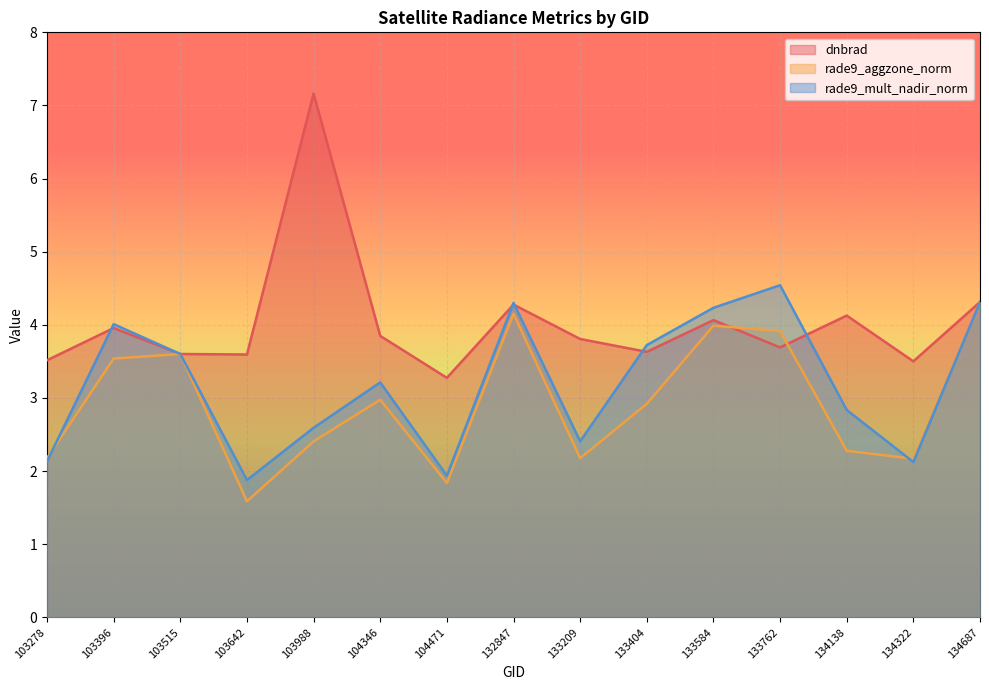

Which series ends up on top after the final intersection of rade9_aggzone_norm and dnbrad?

rade9_aggzone_norm